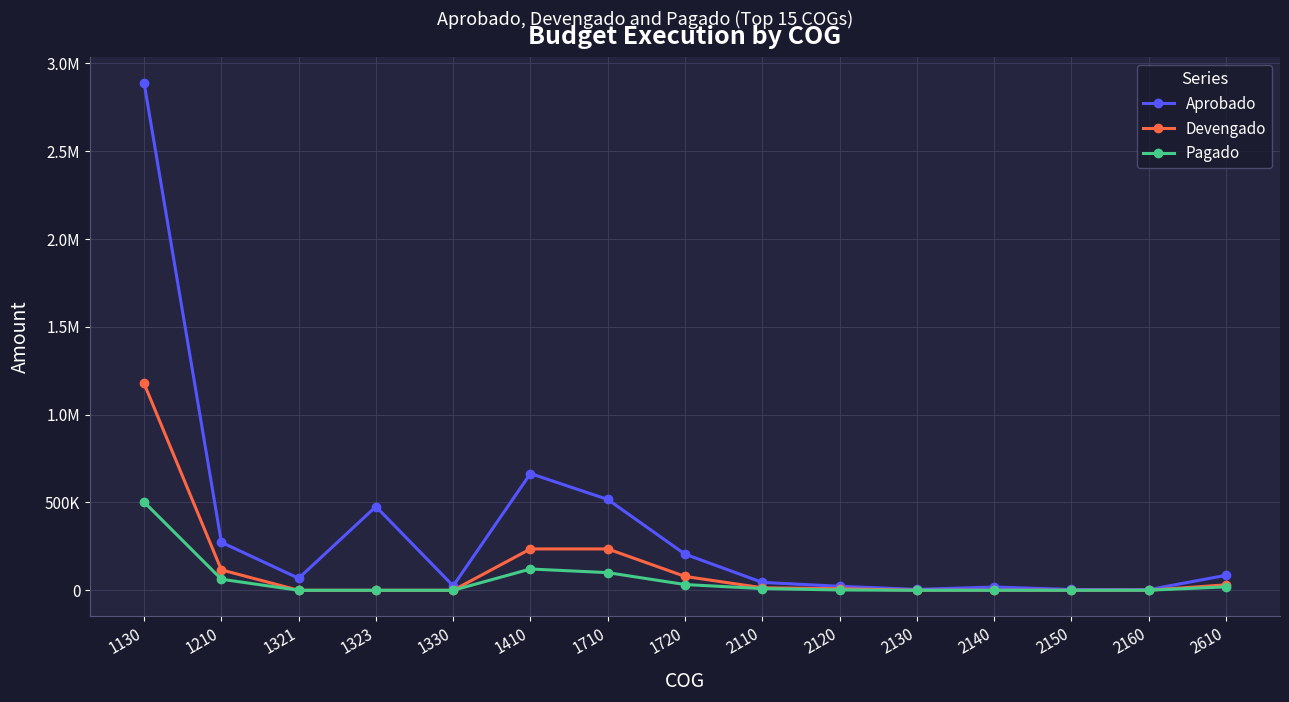

Which series has the widest spread of values?

Aprobado